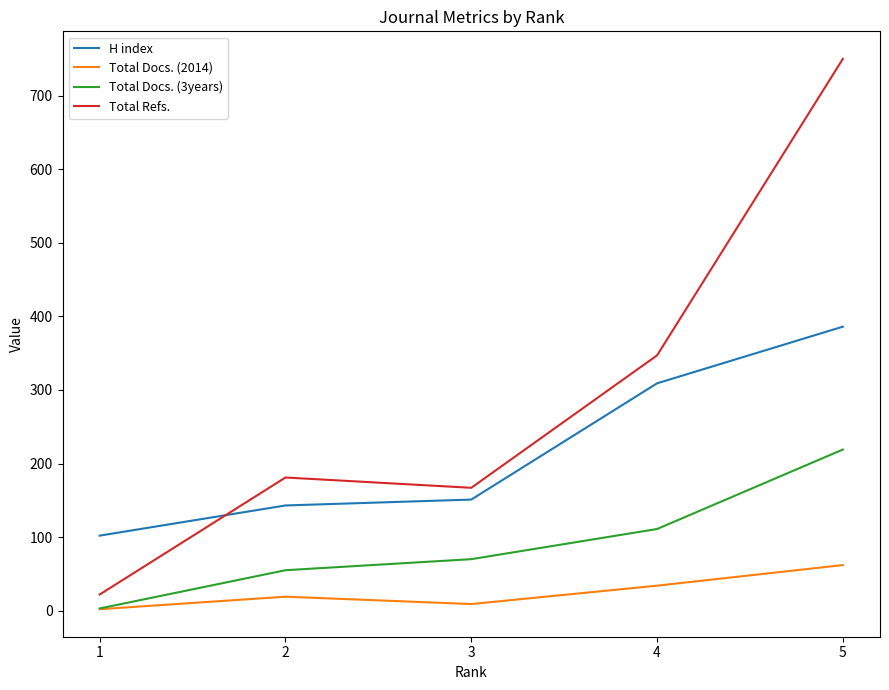

What is the spread (max minus min) of values at 1?

100